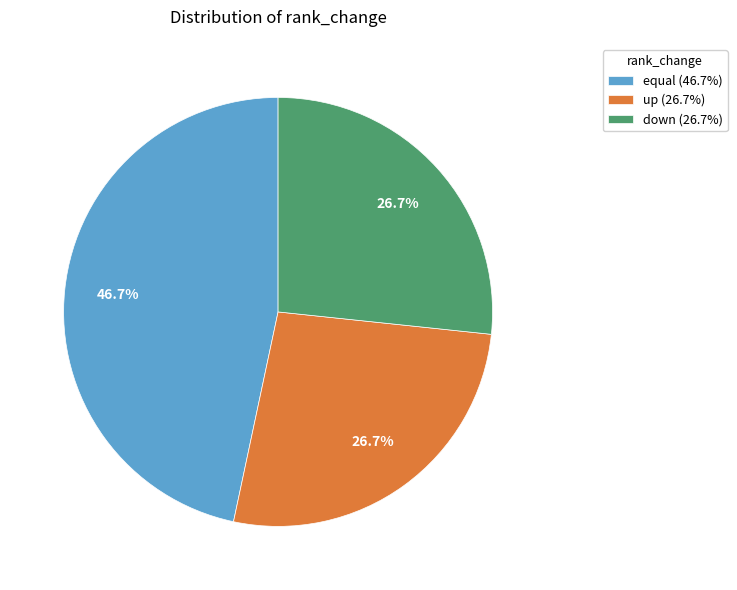

Between equal and down, which is larger?

equal